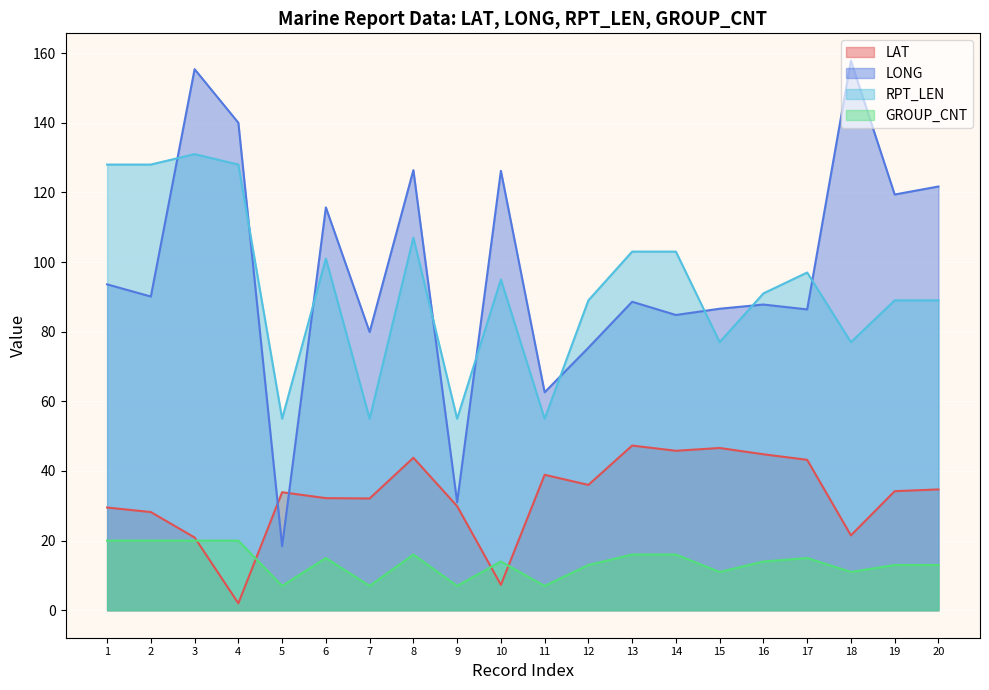

How many lines are shown in the chart?

4